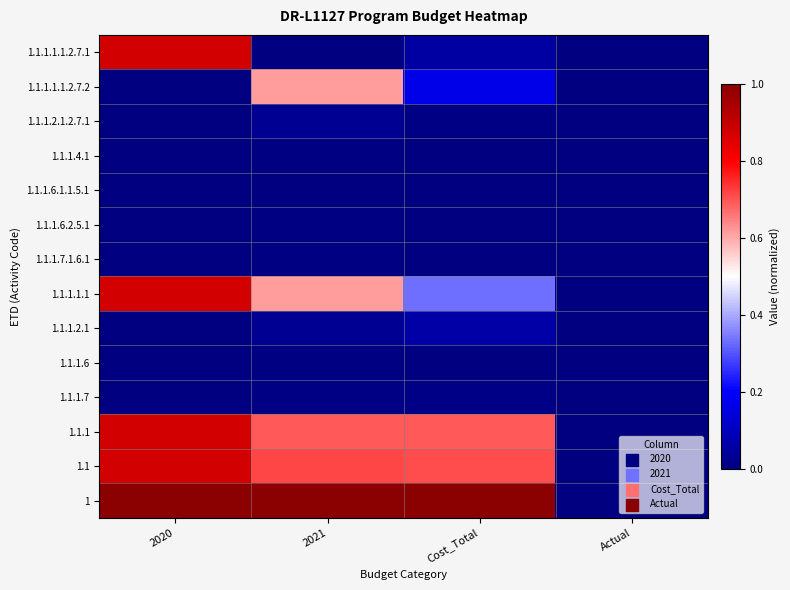

At how many categories does at least one series exceed 0?

3